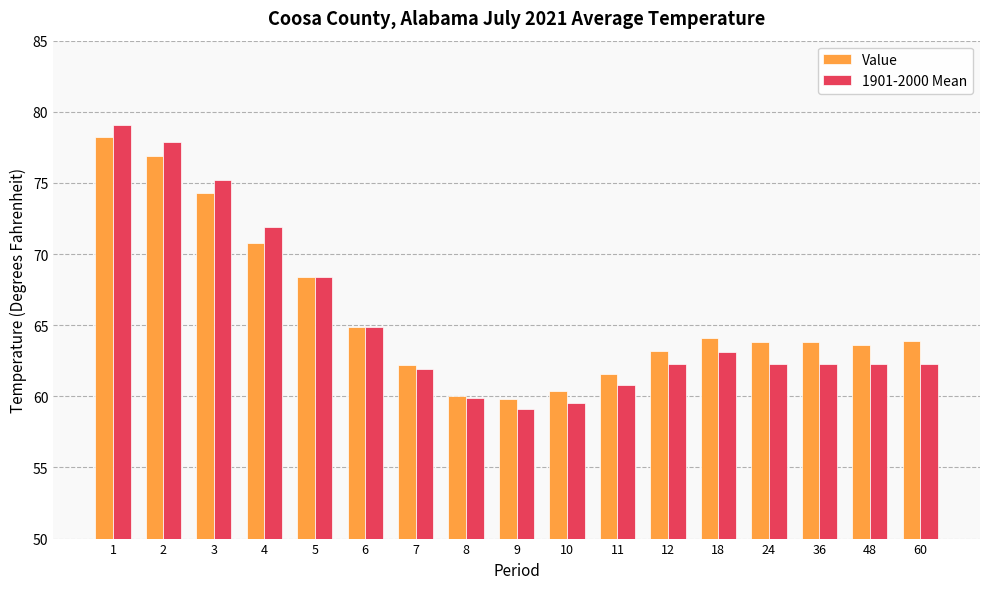

What are all the series names shown in the legend?

Value, 1901-2000 Mean